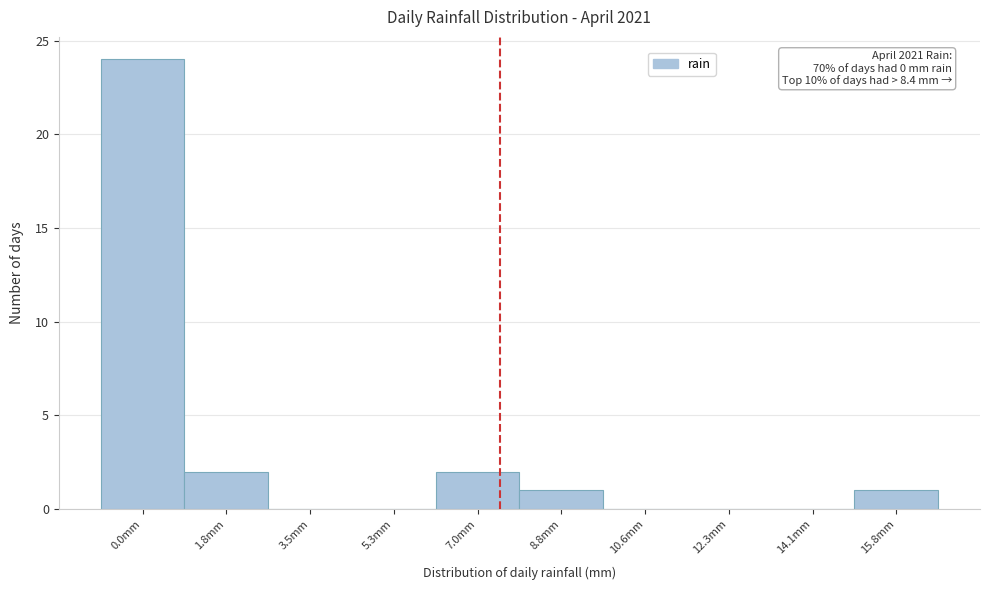

Reading left to right, transcribe all the data shown in this chart.

0.0mm=24	1.8mm=2	3.5mm=0	5.3mm=0	7.0mm=2	8.8mm=1	10.6mm=0	12.3mm=0	14.1mm=0	15.8mm=1